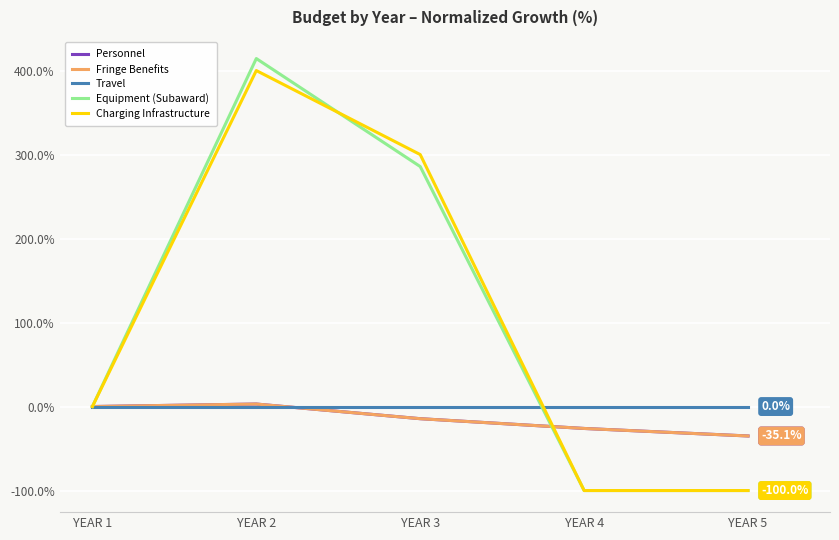

The value of Fringe Benefits at YEAR 5 is -35.1. True or false?

True